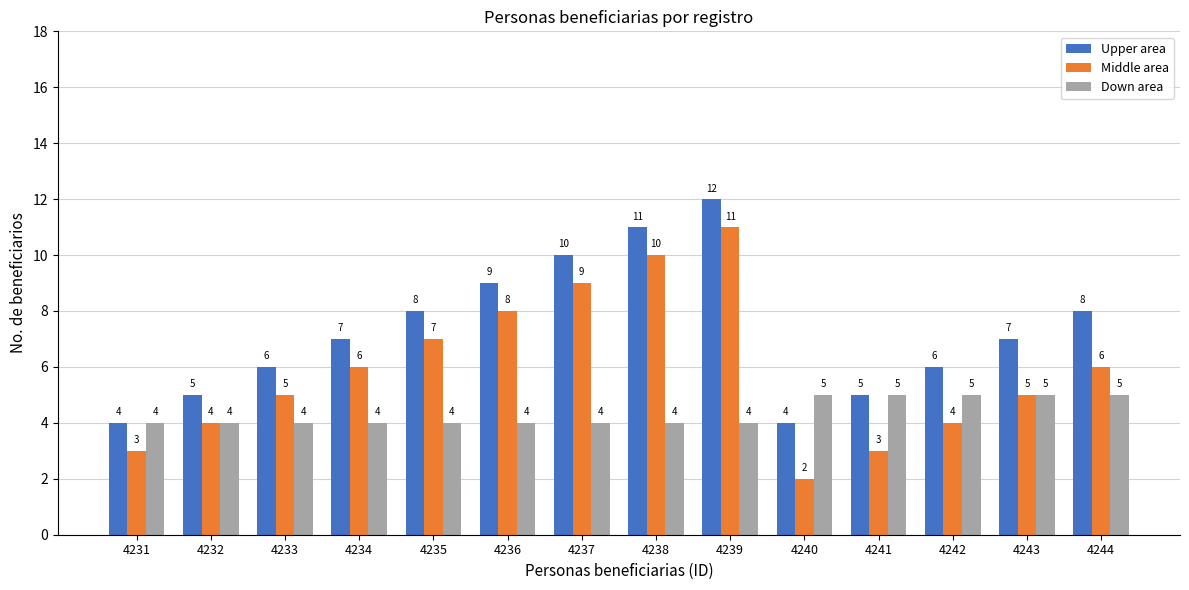

What is the difference between the maximum and minimum values in the Middle area series?

9